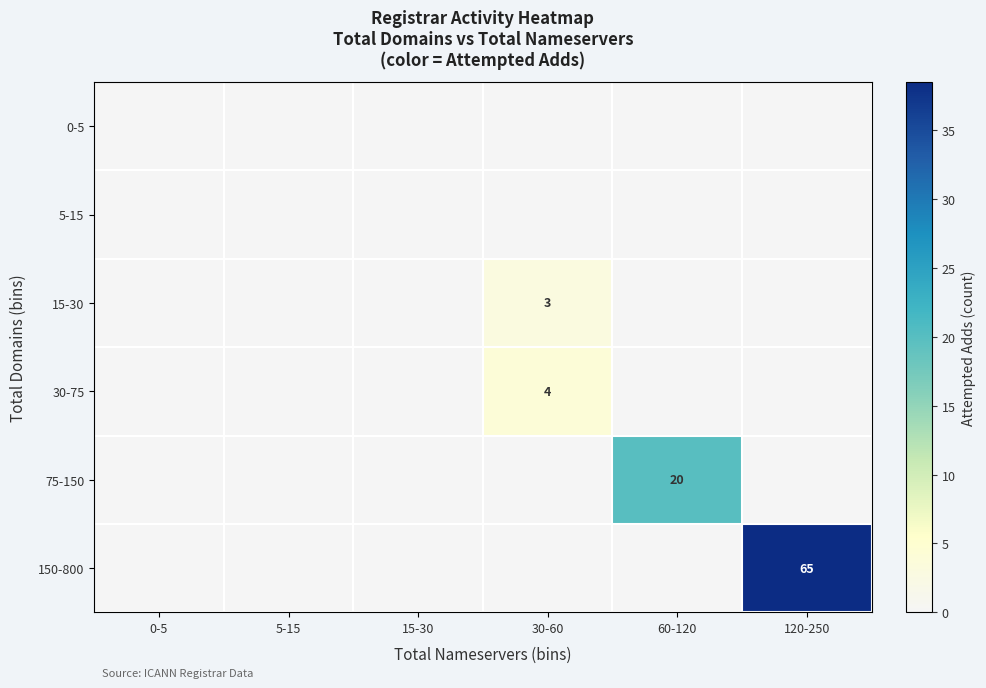

How many values in the 30-75 series exceed 0?

1